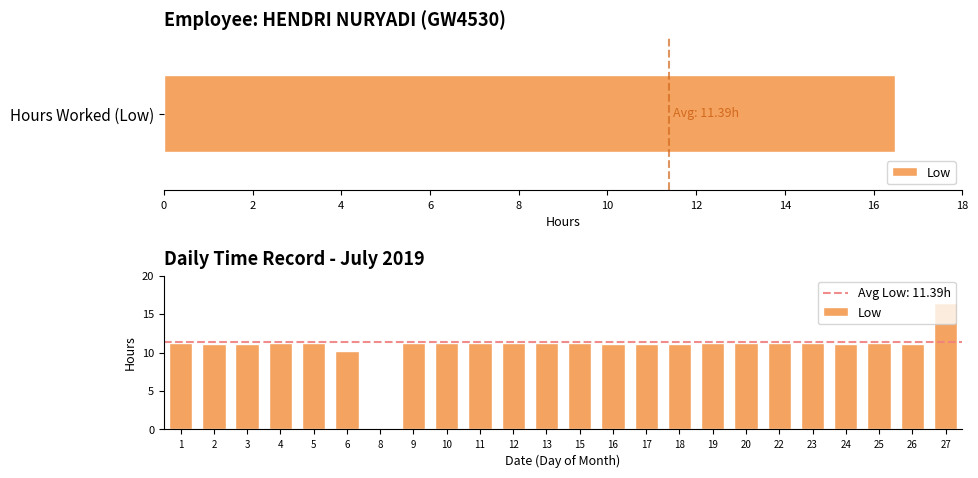

How many bars are there in total?

24